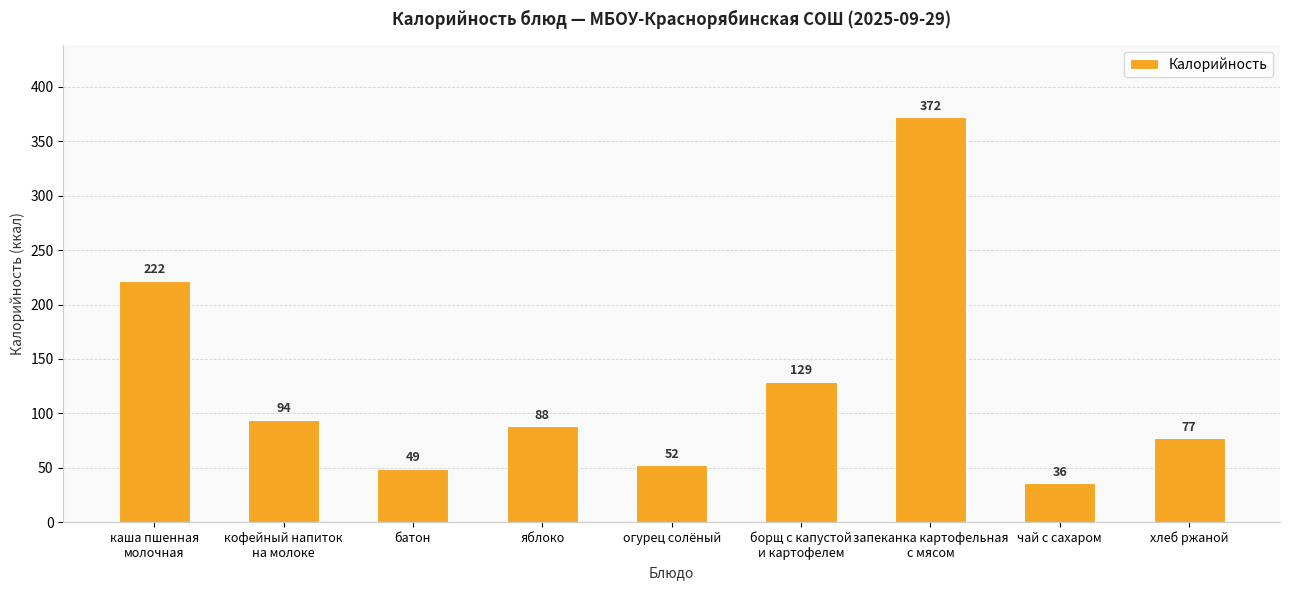

The chart shows a value of 222 at каша пшенная
молочная. True or false?

True